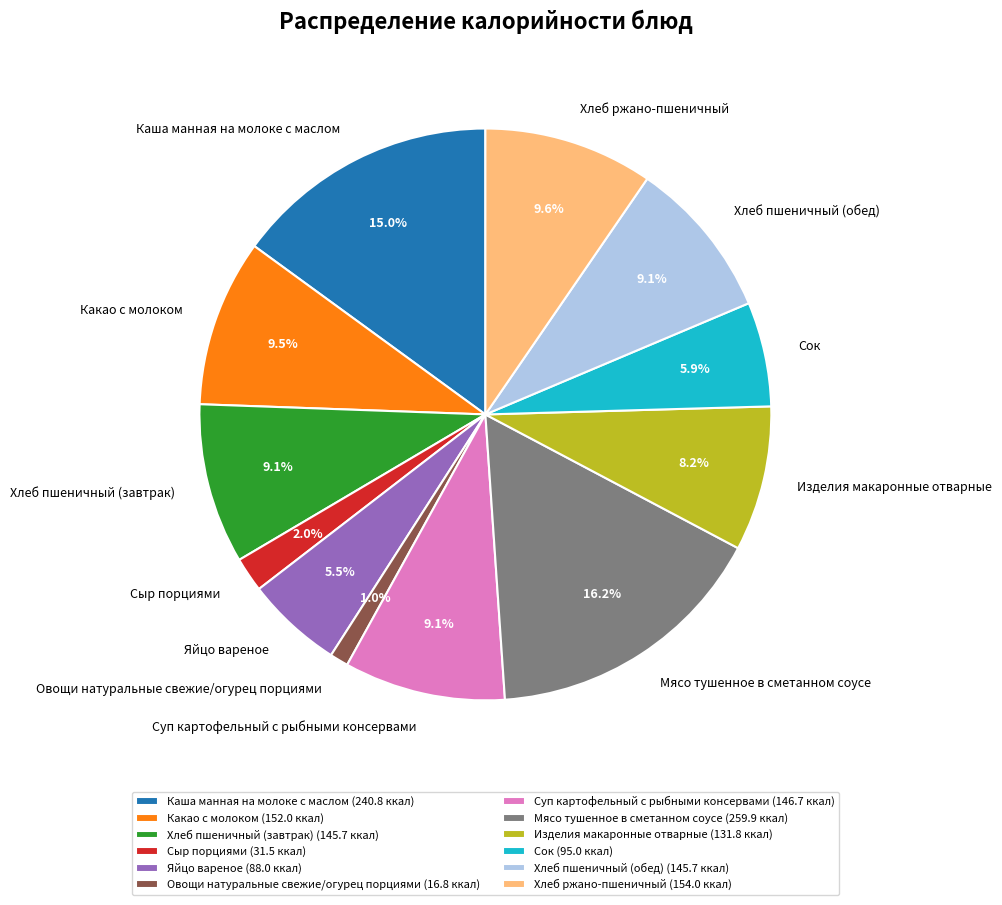

Between Яйцо вареное and Овощи натуральные свежие/огурец порциями, which is larger?

Яйцо вареное